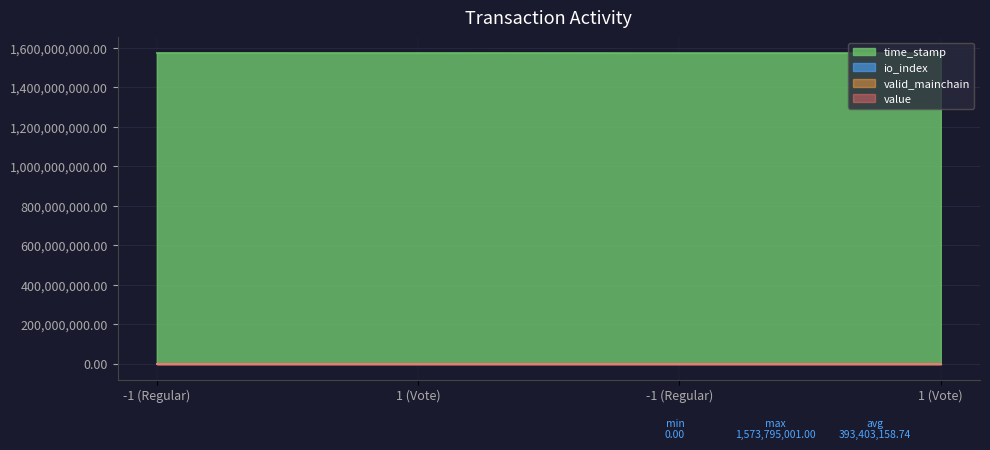

Which series changed the most between 1 (Vote) and -1 (Regular)?

time_stamp